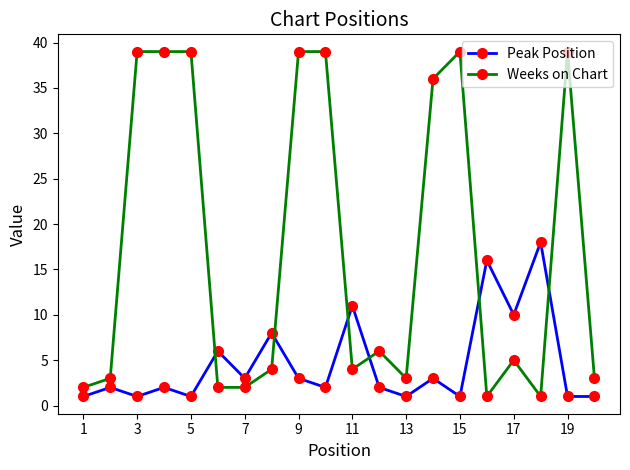

Which series has the widest spread of values?

Weeks on Chart